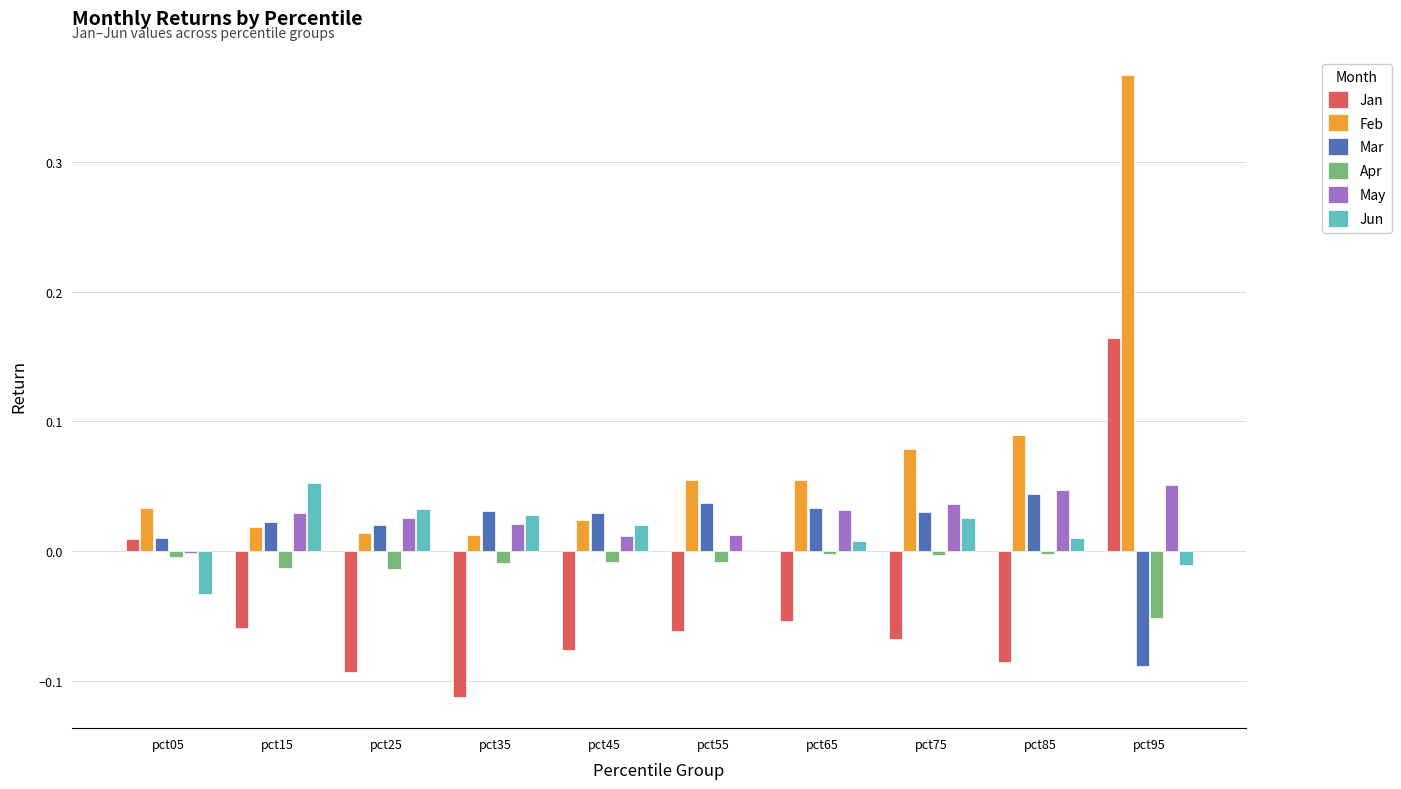

Which series changed the most between pct15 and pct35?

Jan